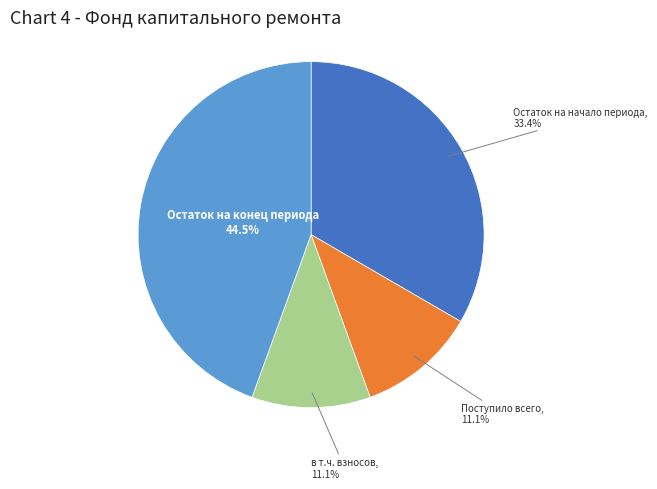

Which category has the biggest portion of the pie?

Остаток на конец периода